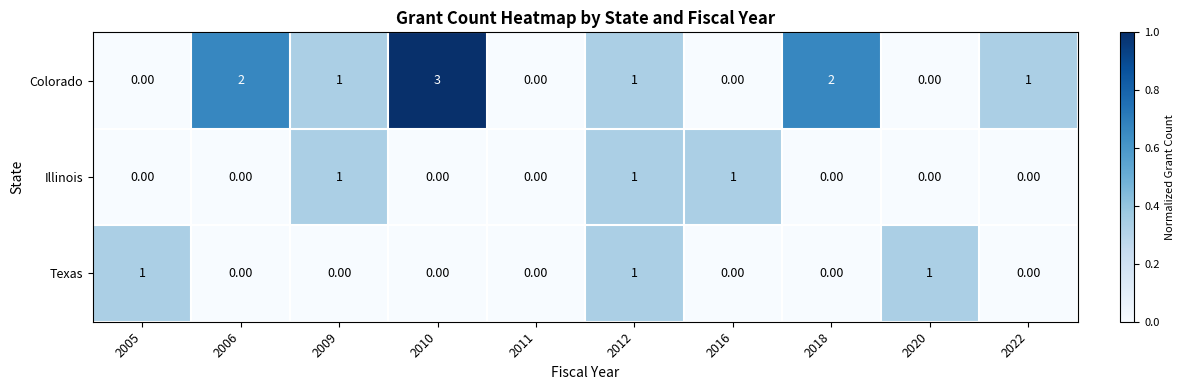

What is the total value across all series at 2022?

1